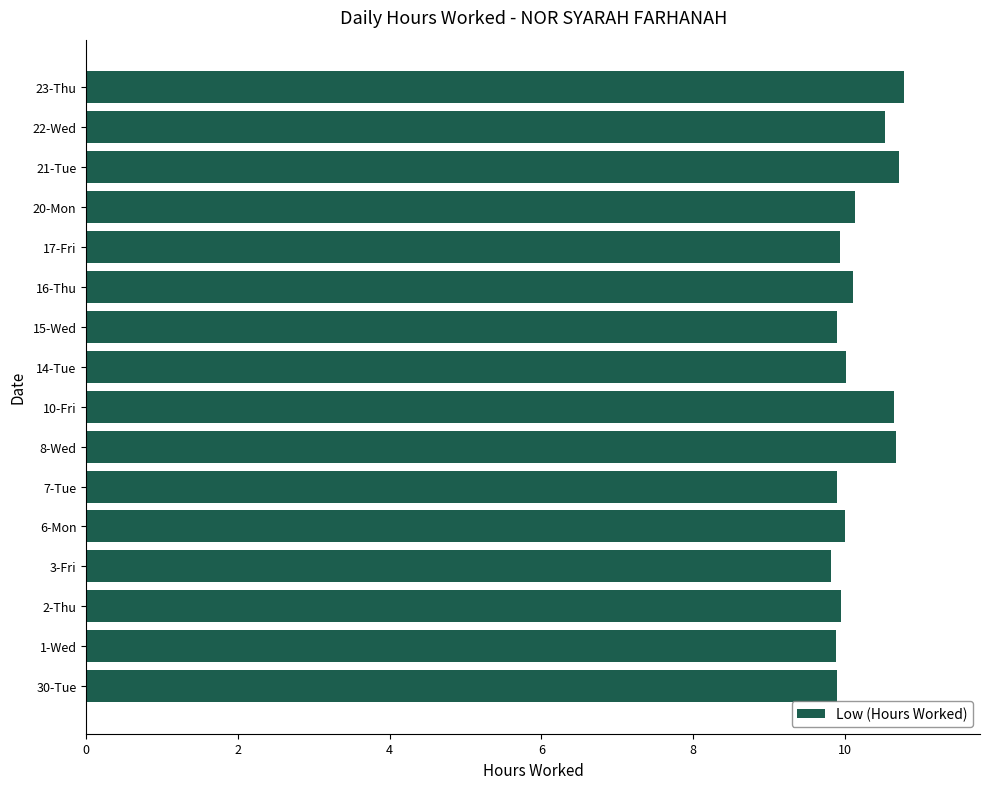

The chart shows a value of 15.4 at 14-Tue. True or false?

False